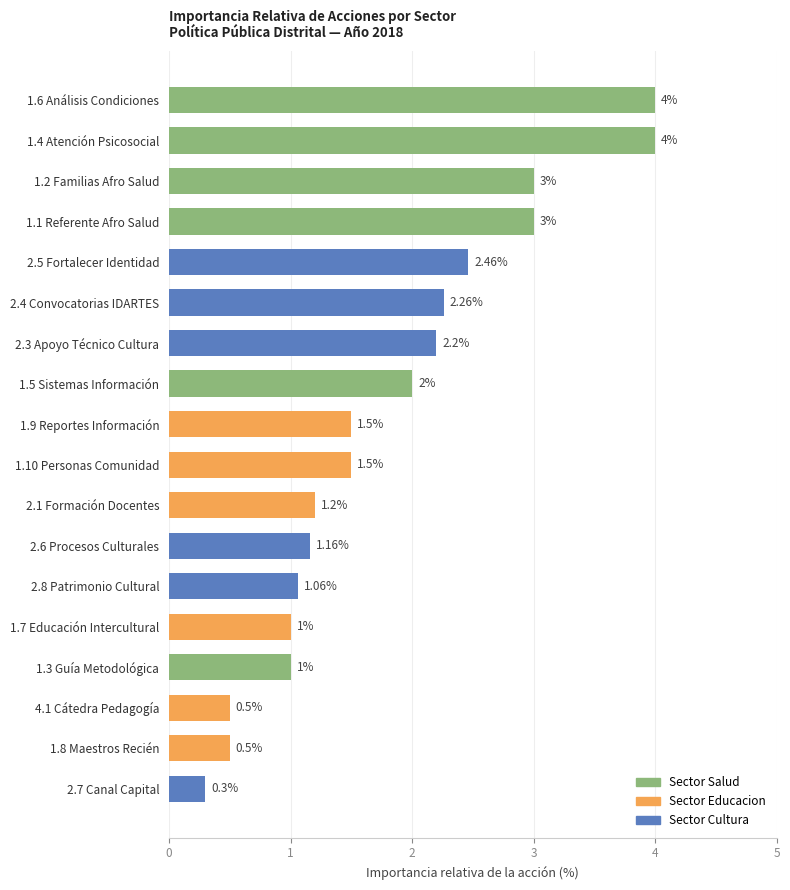

What is the sum of the values at 1.6 Análisis Condiciones and 1.7 Educación Intercultural?

5.0